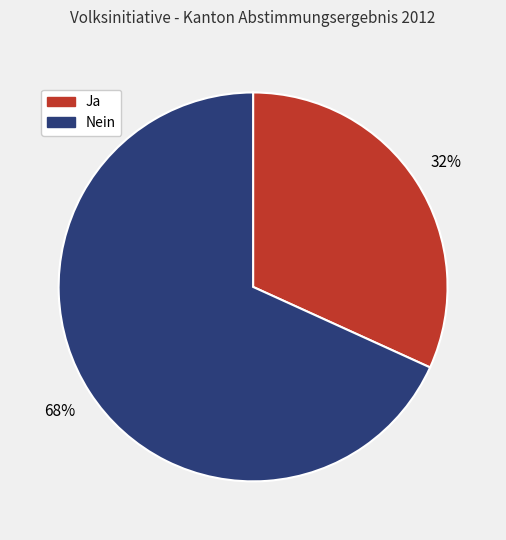

Approximately how many times larger is the value at Nein compared to Ja?

2.1